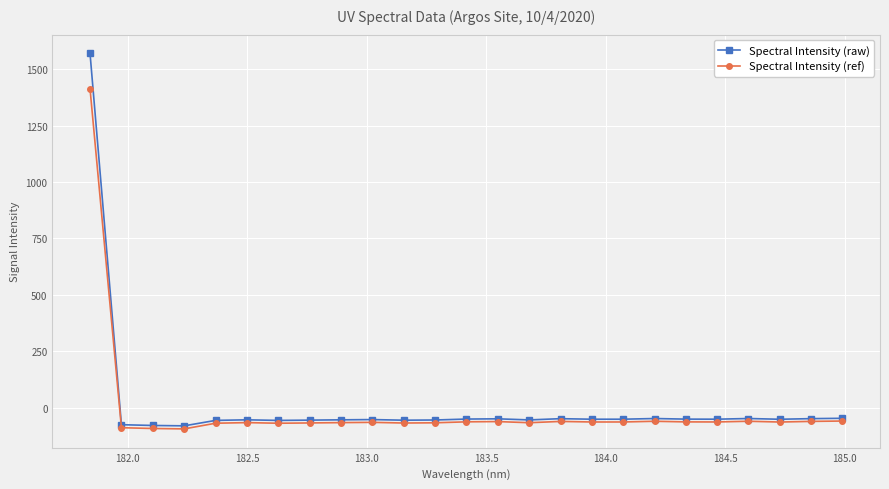

Which series has the widest spread of values?

Spectral Intensity (raw)